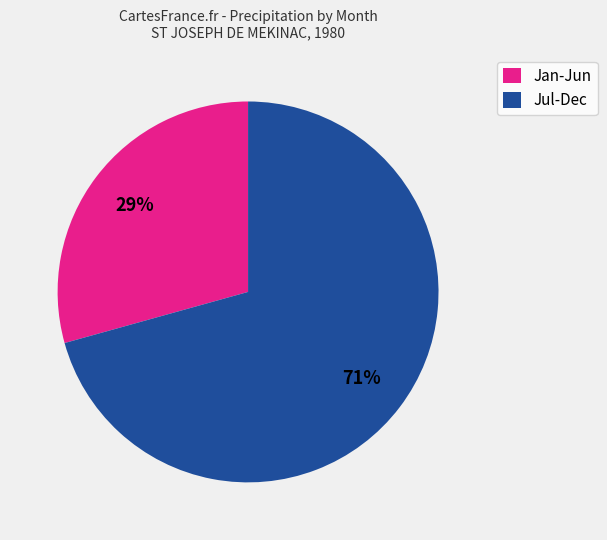

The Jan-Jun slice represents 17% of the pie. True or false?

False